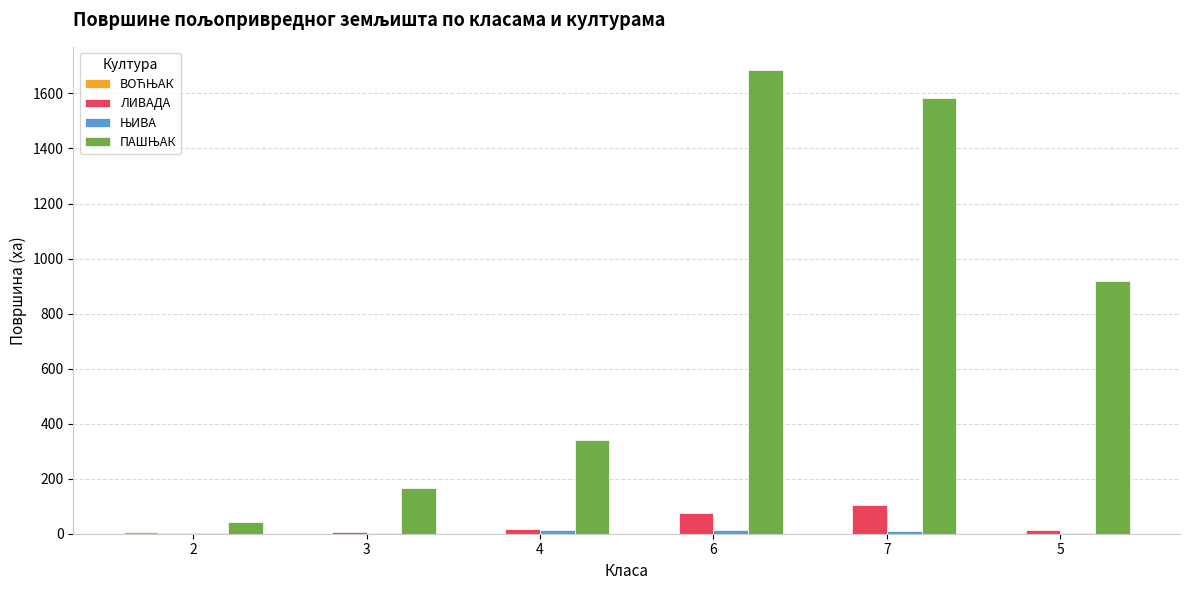

At which category is the sum across all series the highest?

6